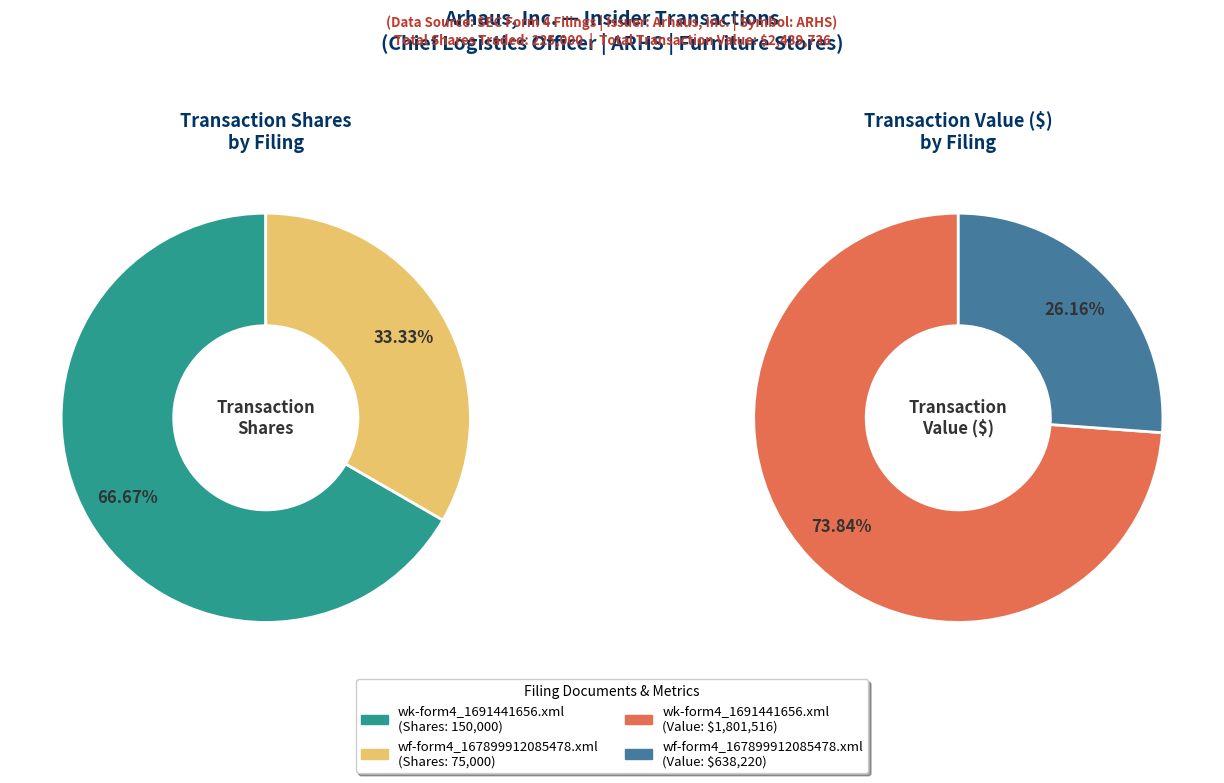

Which has a higher value, wf-form4_167899912085478.xml or wk-form4_1691441656.xml?

wk-form4_1691441656.xml